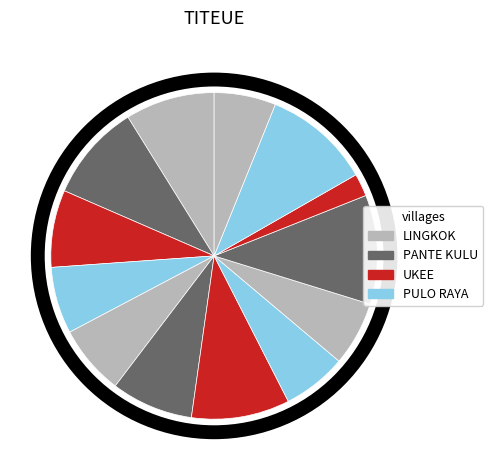

How many segments does this pie chart have?

13